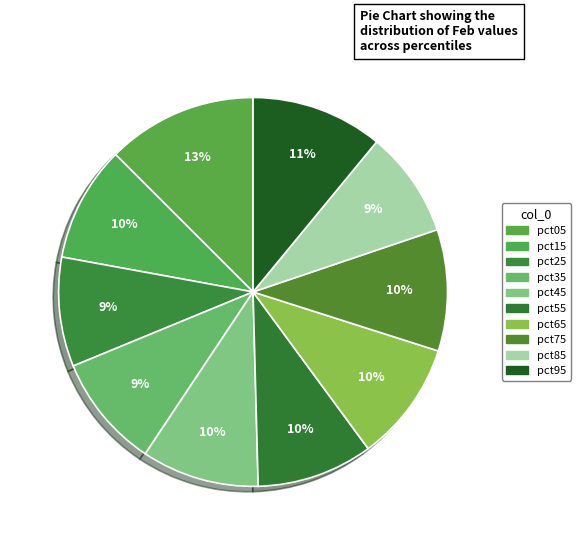

The pct75 slice represents 10% of the pie. True or false?

True